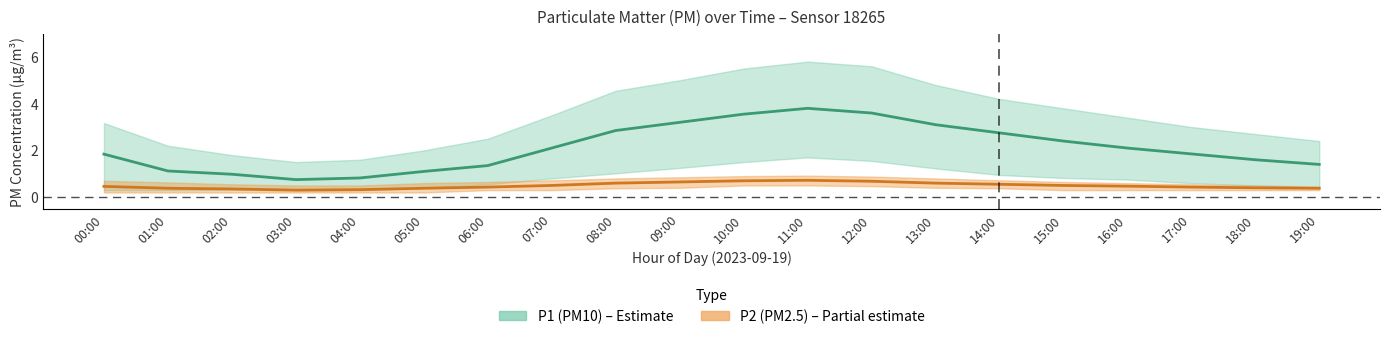

Which series has the largest total across all categories?

P1_upper